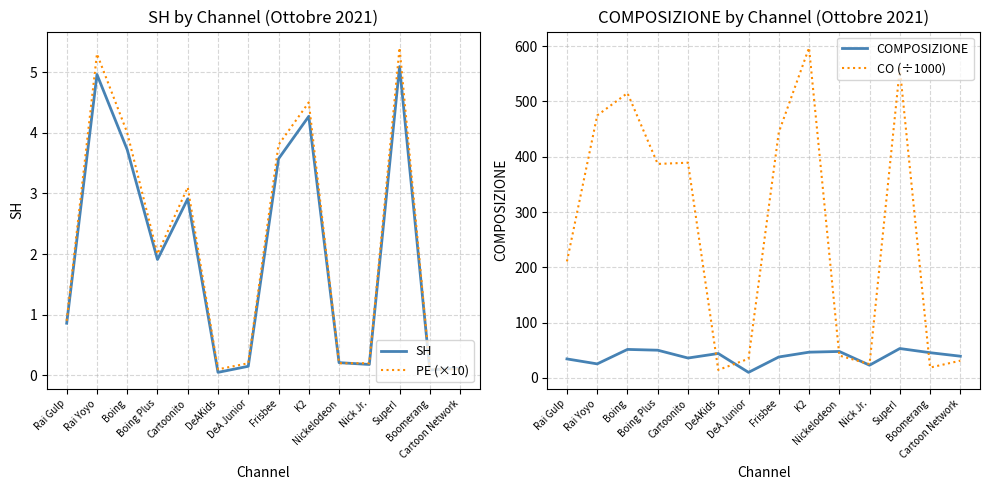

At how many categories does at least one series exceed 520?

2